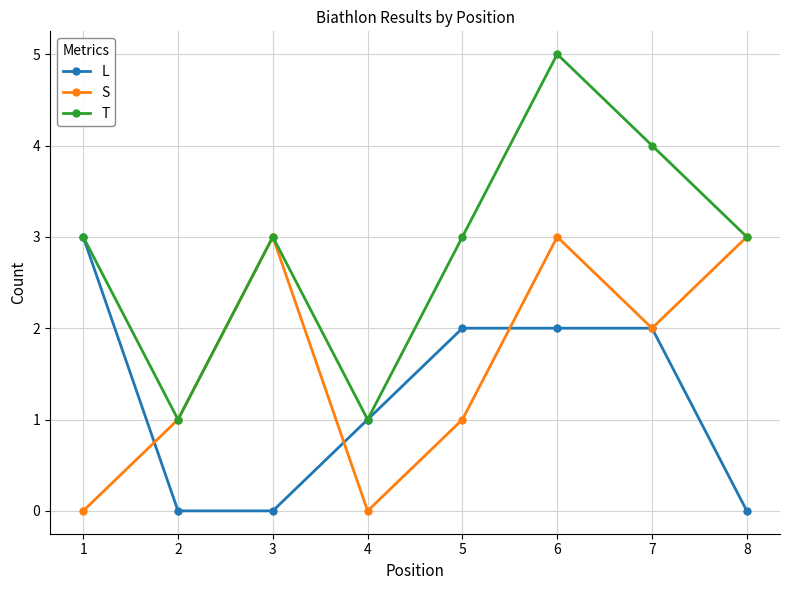

In T, how many points are lower than both neighbors (excluding endpoints)?

2